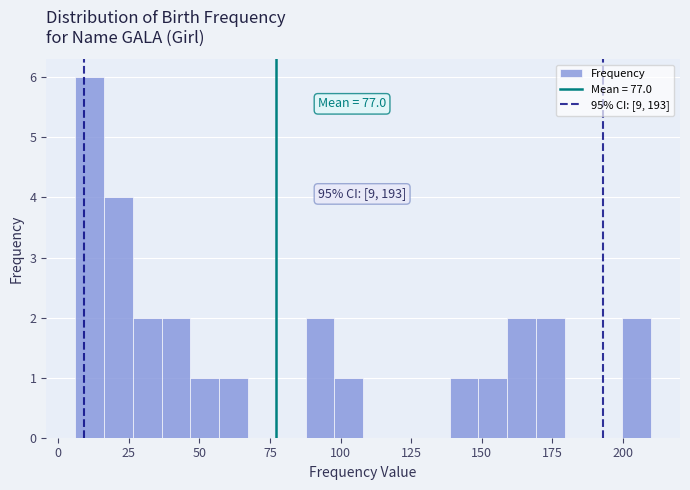

Read against the x-axis, roughly where is the centre of the tallest bar?

10